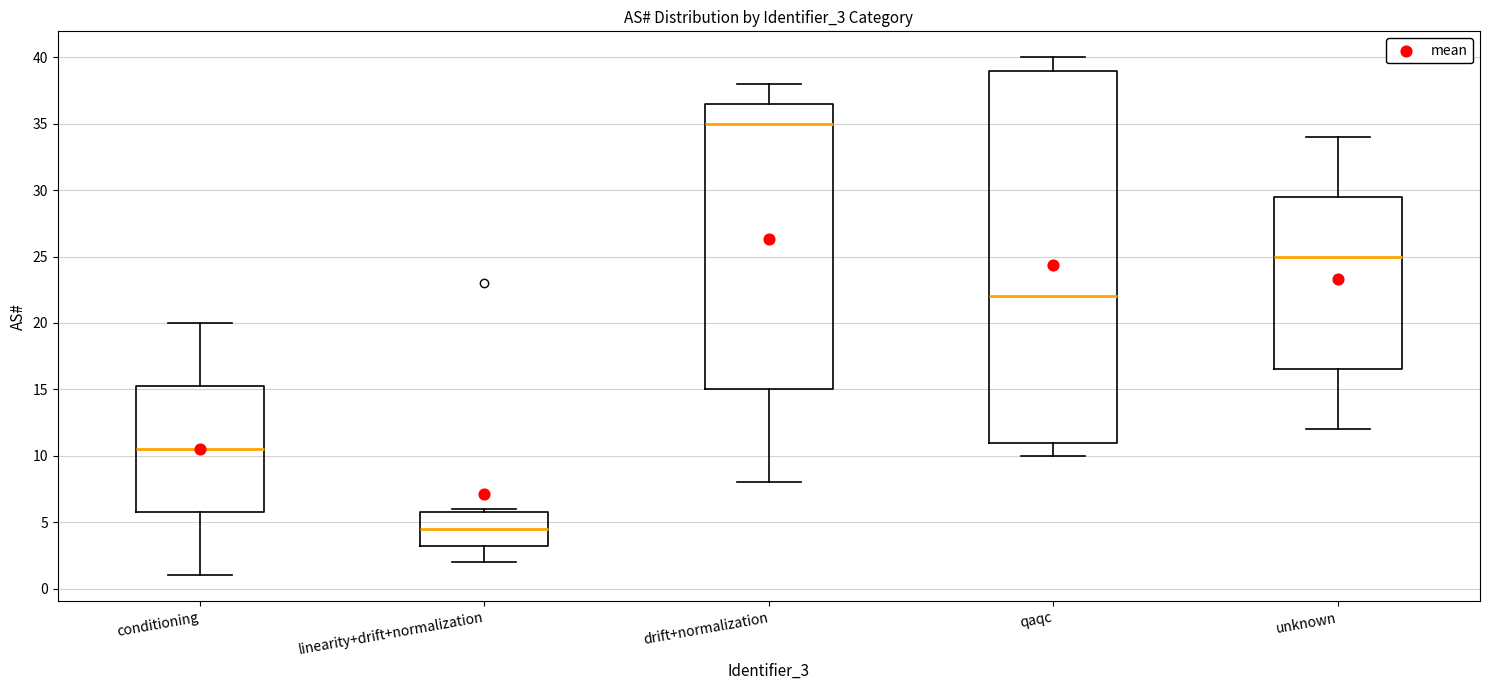

Reading left to right, transcribe this box plot: for each box, give where its median line is, the range the box spans, and where its two whiskers end, as read against the y-axis. The values are not printed on the chart, so give them approximately, as read against the axis.

conditioning: median 10.5, box 6.0 to 15.5, whiskers 1.0 to 20.0
linearity+drift+normalization: median 4.5, box 3.5 to 6.0, whiskers 2.0 to 6.0 (just above the box's upper edge)
drift+normalization: median 35.0, box 15.0 to 36.5, whiskers 8.0 to 38.0
qaqc: median 22.0, box 11.0 to 39.0, whiskers 10.0 to 40.0
unknown: median 25.0, box 16.5 to 29.5, whiskers 12.0 to 34.0